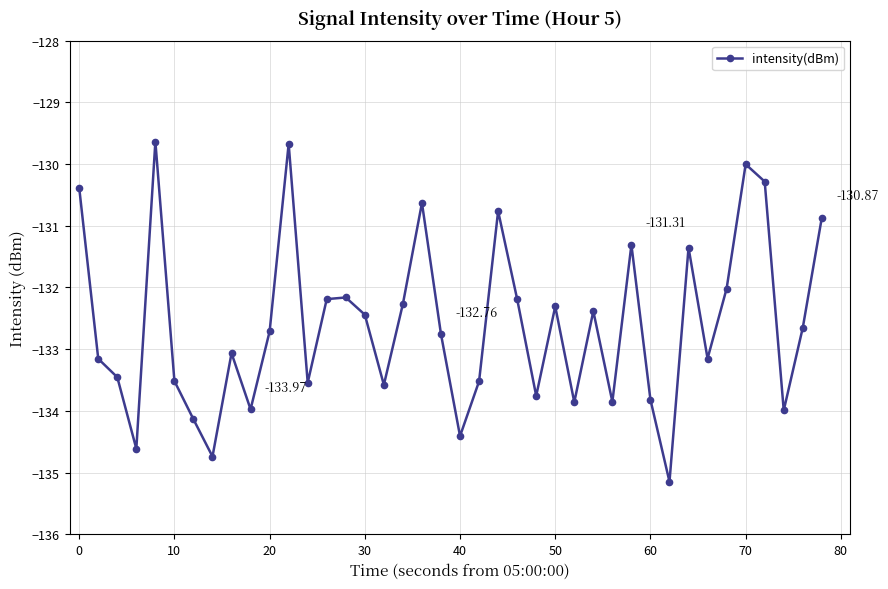

Does the chart have visible grid lines?

Yes